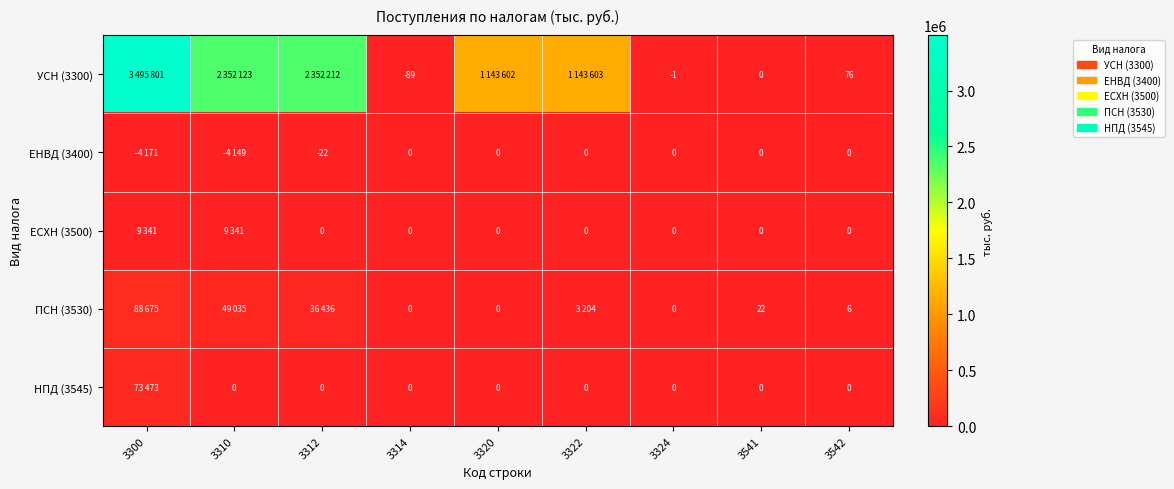

Is it true that УСН (3300) equals -1 at 3324?

True